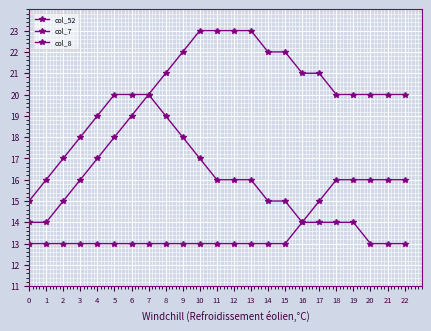

True or false: col_8 has a value of 13 at 12.

True